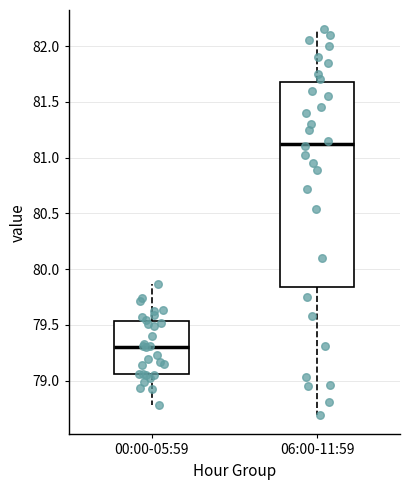

Where does the upper whisker of the box for 00:00-05:59 end on the y-axis? The values are not printed on the chart, so give them approximately, as read against the axis.

79.85